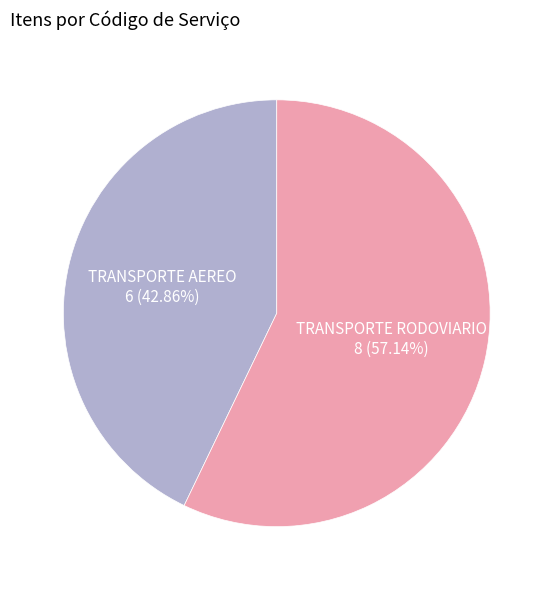

Is there any slice that represents more than half of the pie?

Yes